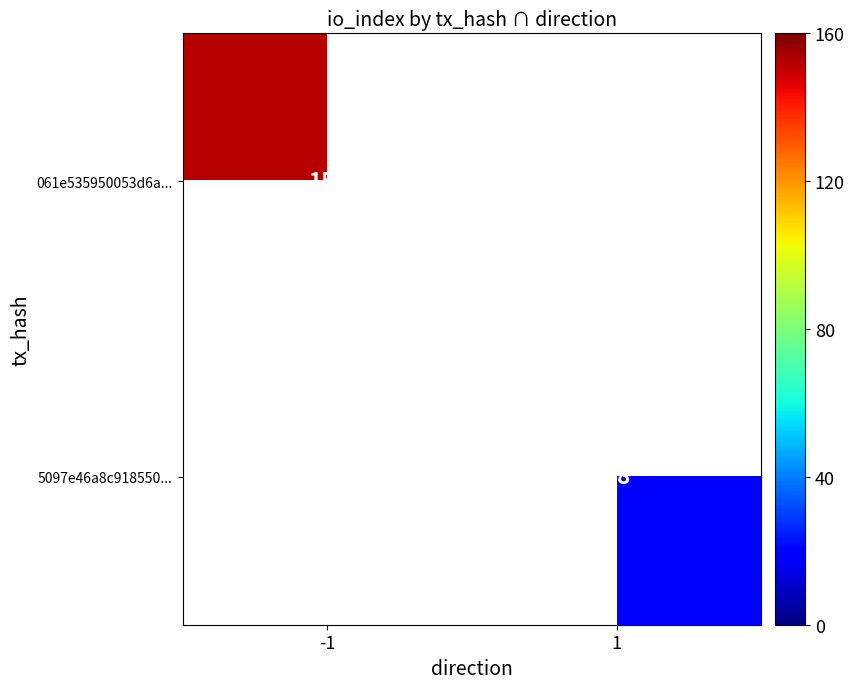

The value of 5097e46a8c918550... at 1 is 28. True or false?

False